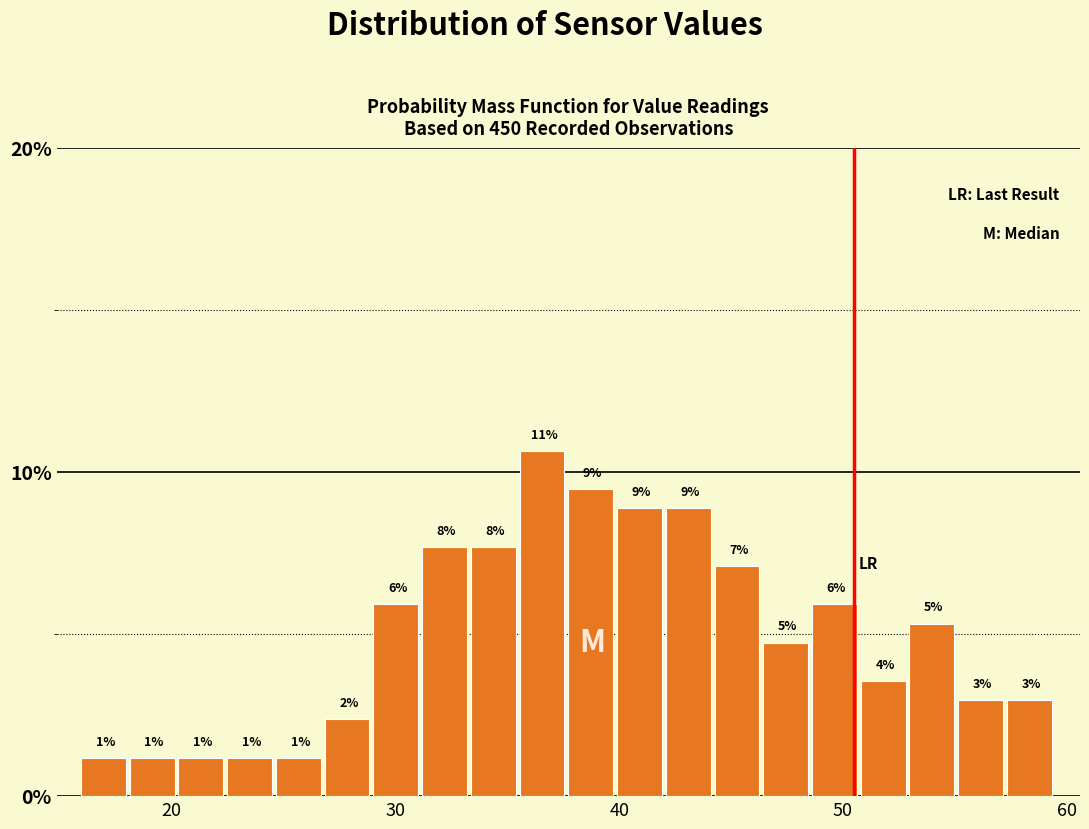

Read against the x-axis, roughly where is the centre of the tallest bar?

37